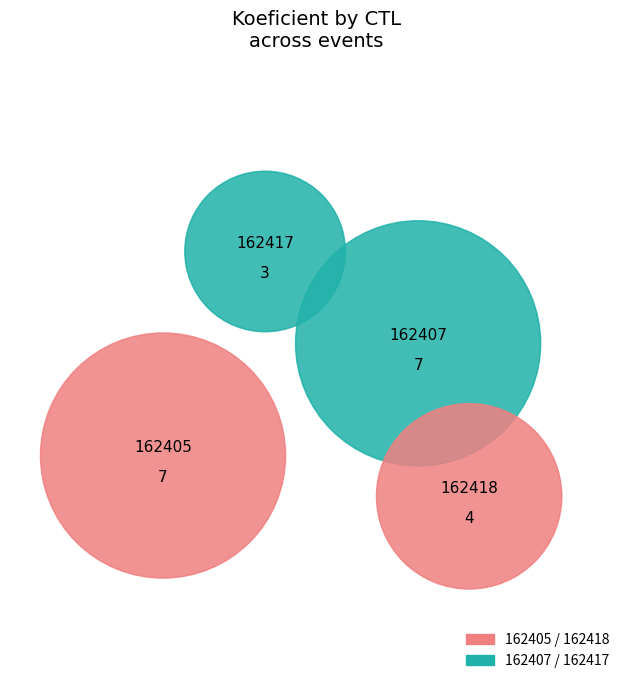

To the nearest percent, what portion does 162405 represent?

33%